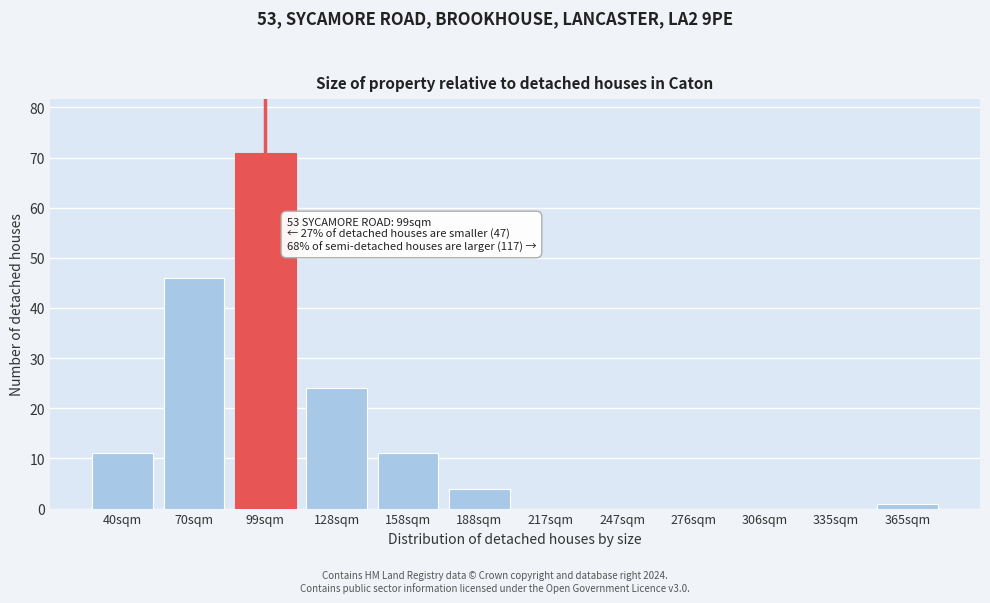

Reading left to right, transcribe all the data shown in this chart.

40sqm=11	70sqm=46	99sqm=71	128sqm=24	158sqm=11	188sqm=4	217sqm=0	247sqm=0	276sqm=0	306sqm=0	335sqm=0	365sqm=1